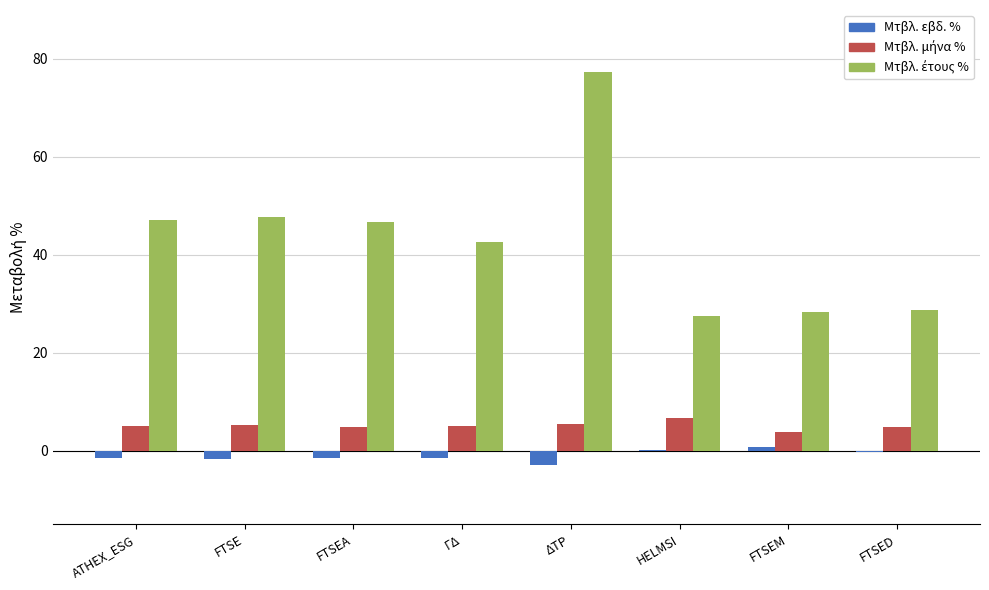

At which category is the sum across all series the highest?

ΔΤΡ